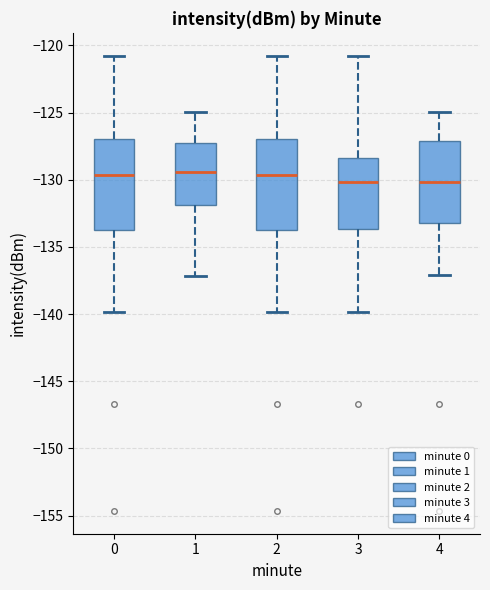

Reading left to right, transcribe this box plot: for each box, give where its median line is, the range the box spans, and where its two whiskers end, as read against the y-axis. The values are not printed on the chart, so give them approximately, as read against the axis.

0: median -129.5, box -133.5 to -127.0, whiskers -140.0 to -121.0
1: median -129.5, box -132.0 to -127.5, whiskers -137.0 to -125.0
2: median -129.5, box -133.5 to -127.0, whiskers -140.0 to -121.0
3: median -130.0, box -133.5 to -128.5, whiskers -140.0 to -121.0
4: median -130.0, box -133.5 to -127.0, whiskers -137.0 to -125.0